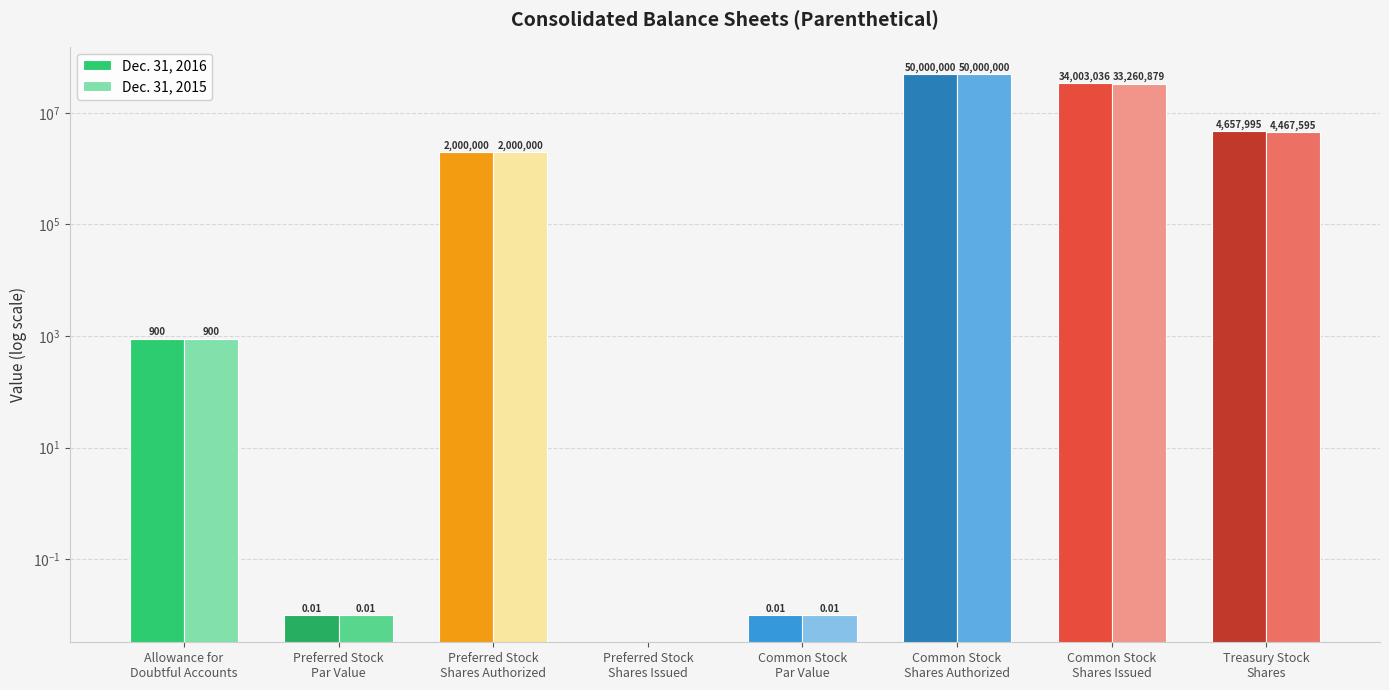

What is the sum of all Dec. 31, 2016 values?

90661931.0